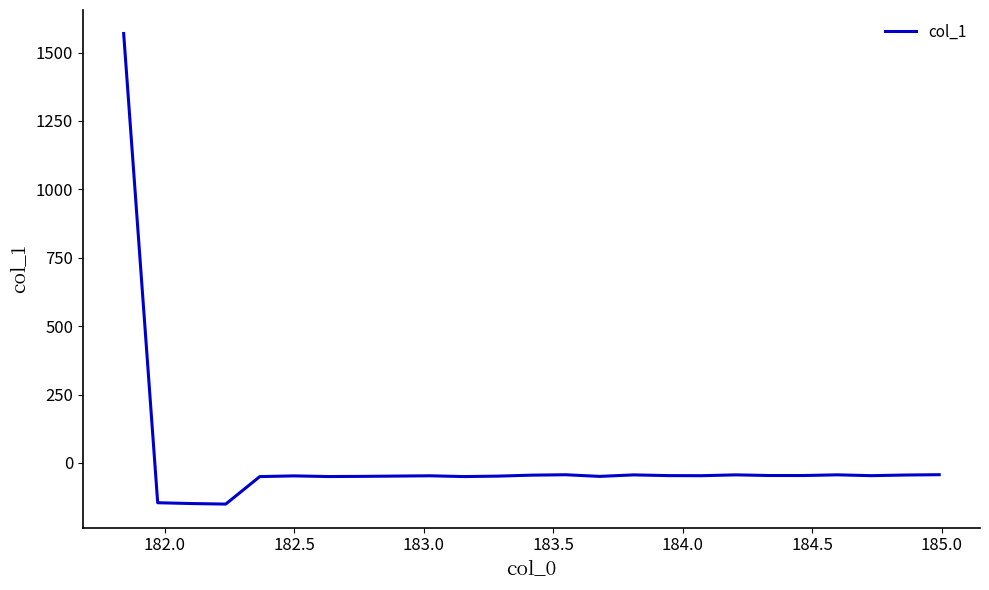

What is the maximum value shown in the chart?

1569.7